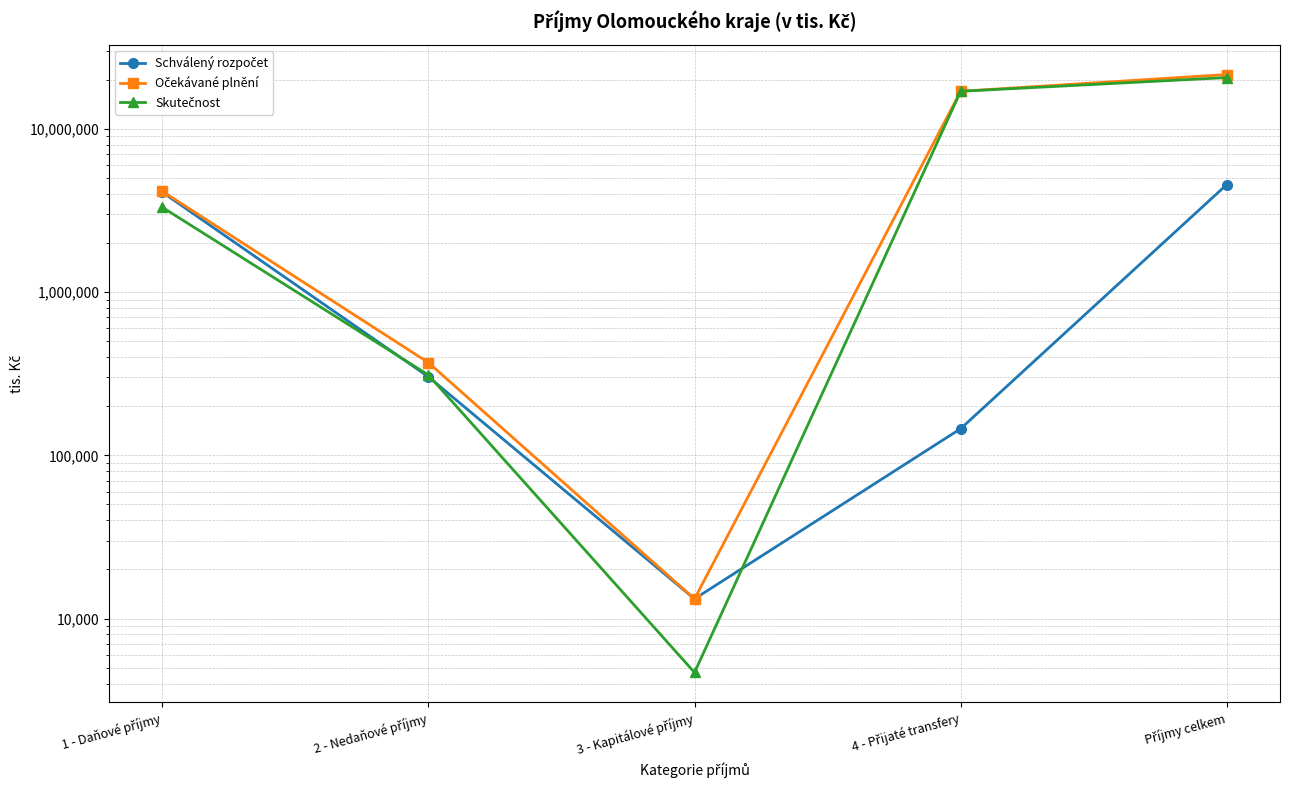

What is the spread (max minus min) of values at 1 - Daňové příjmy?

838875